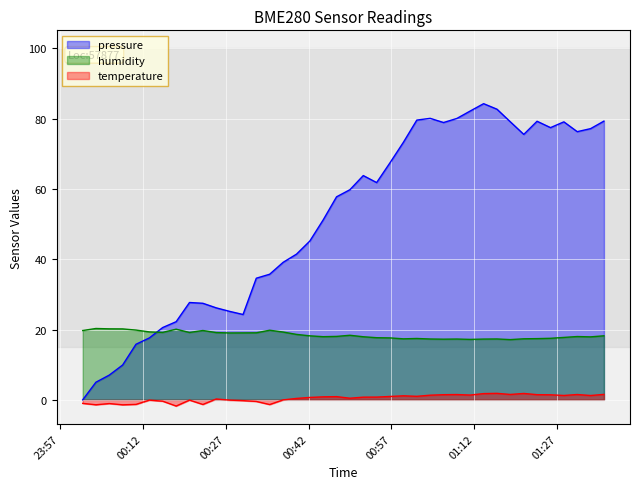

At how many categories does at least one series exceed 76?

14